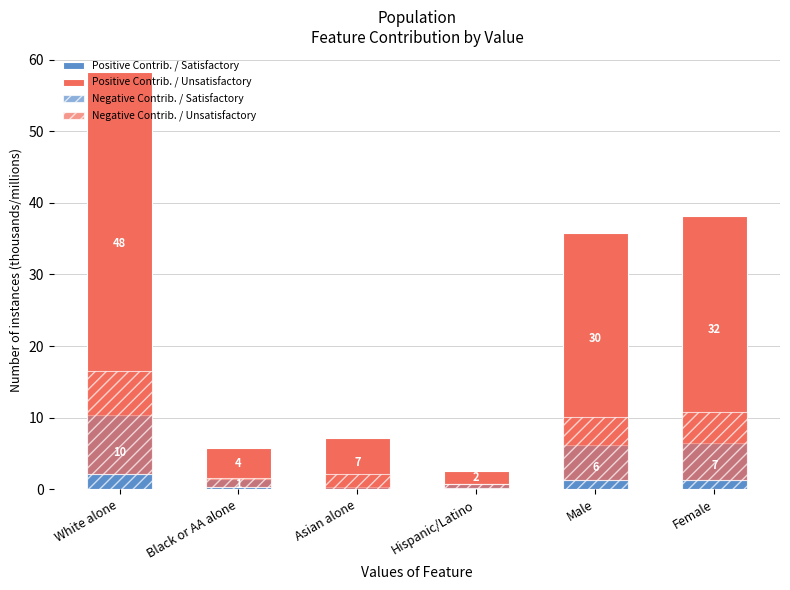

Between Black or AA alone and Asian alone, which series saw the biggest shift?

Positive Contrib. / Unsatisfactory